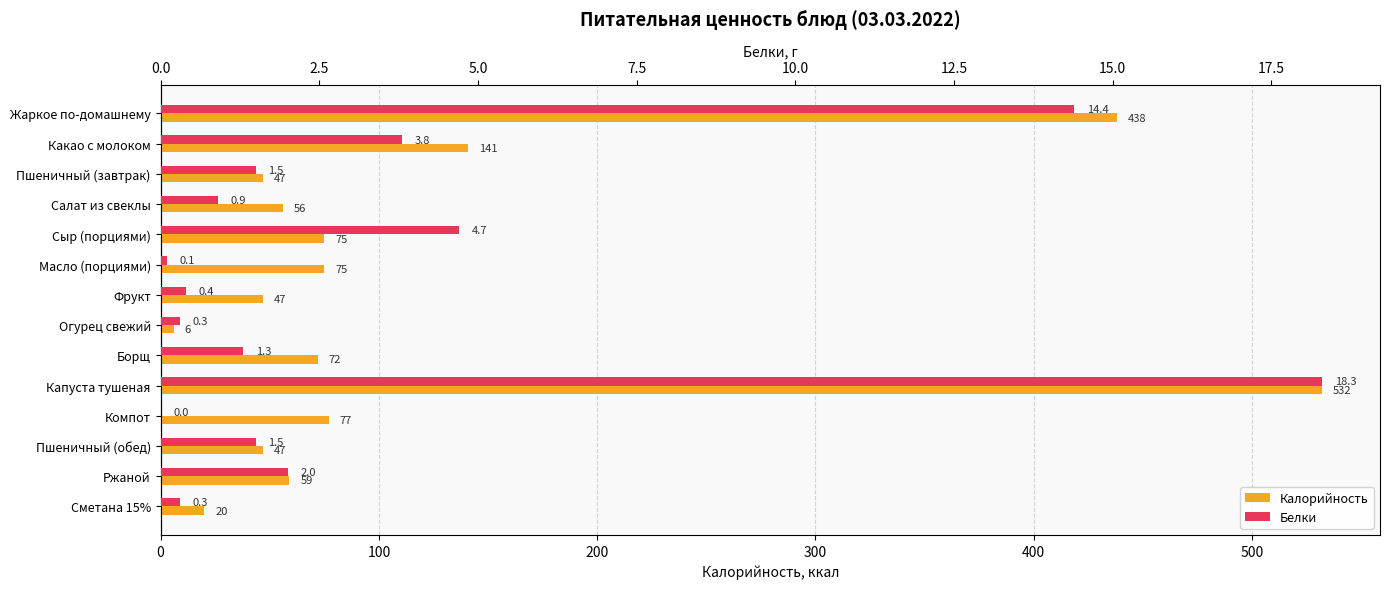

What is the spread (max minus min) of values at Капуста тушеная?

513.7